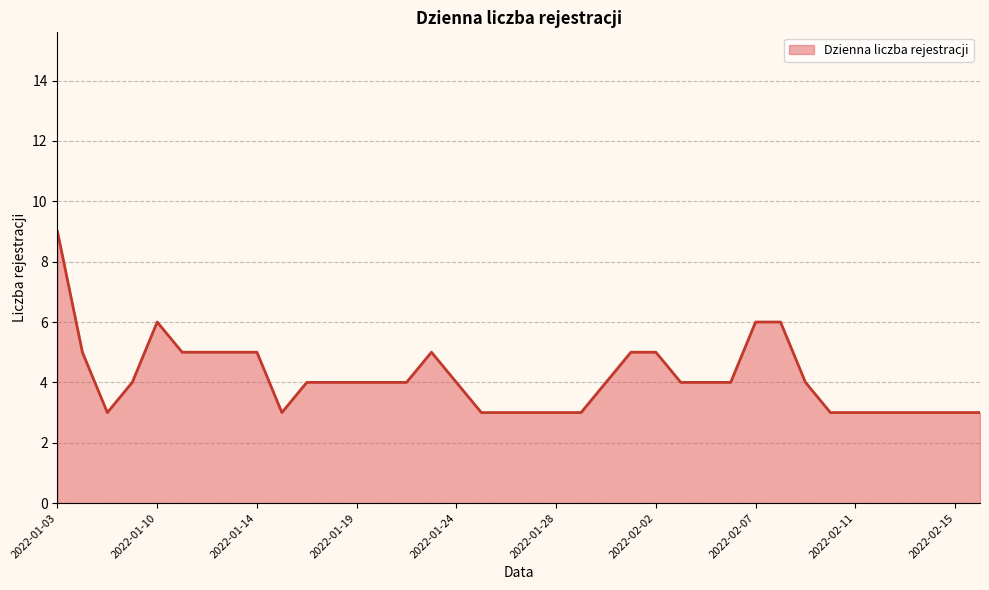

What is the maximum value shown in the chart?

9